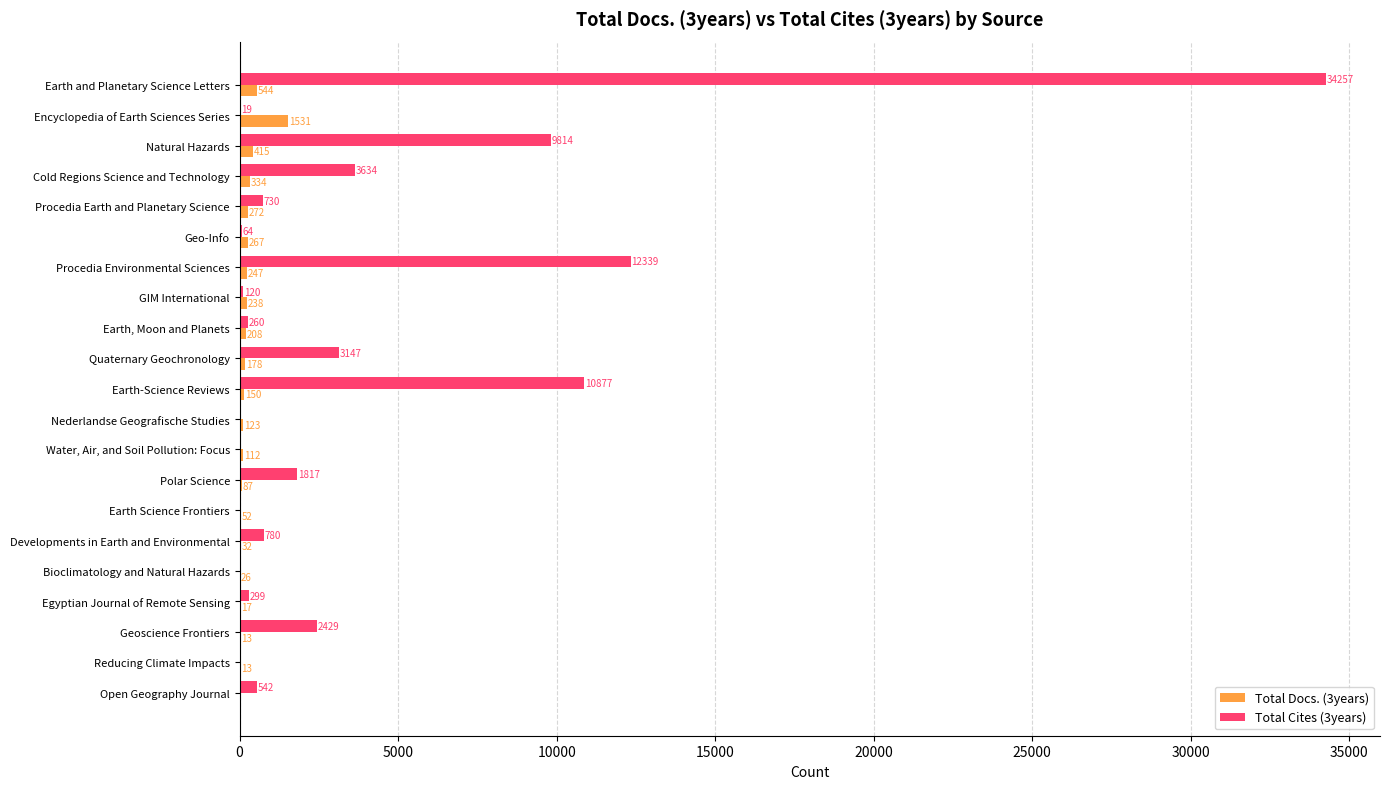

What is the sum of all Total Cites (3years) values?

81128